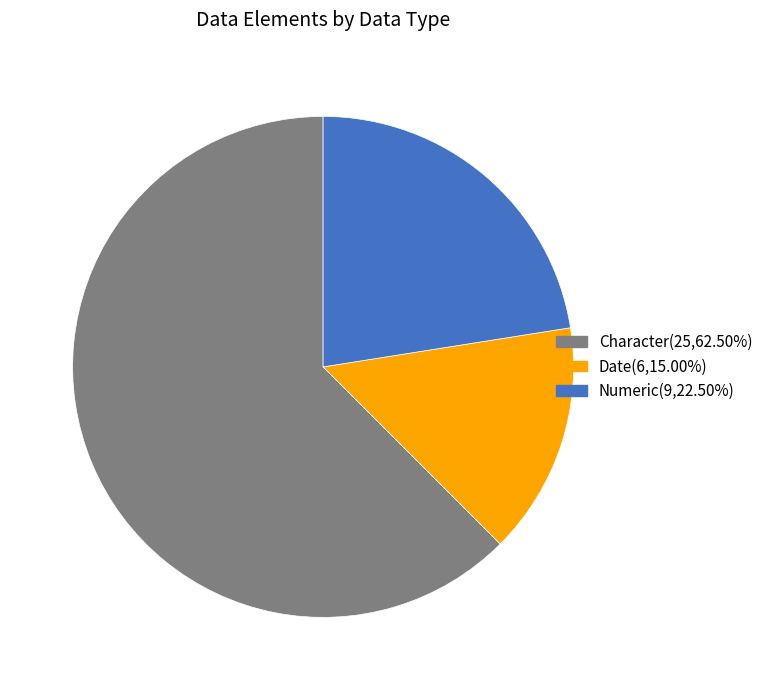

The Numeric slice represents 31% of the pie. True or false?

False